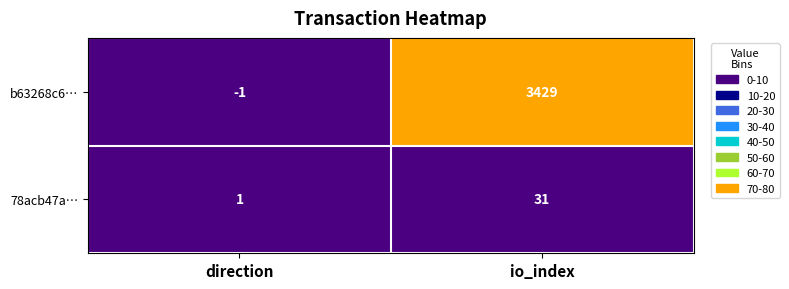

Is it true that 78acb47a… equals 0 at direction?

False